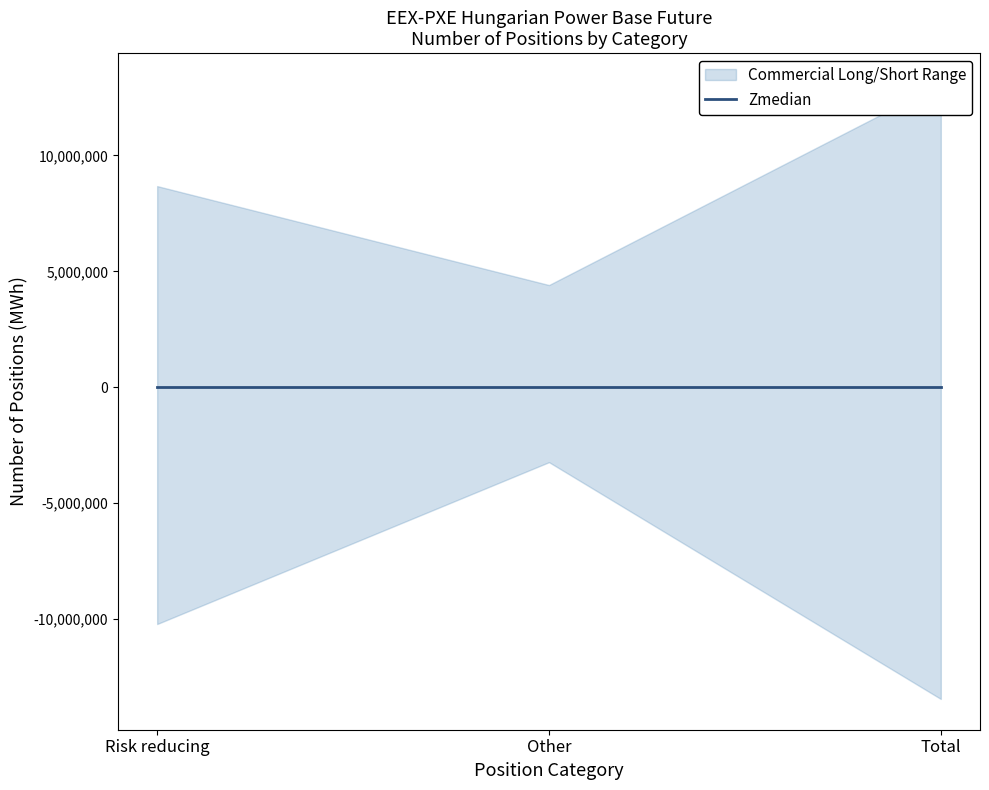

How many lines are shown in the chart?

2